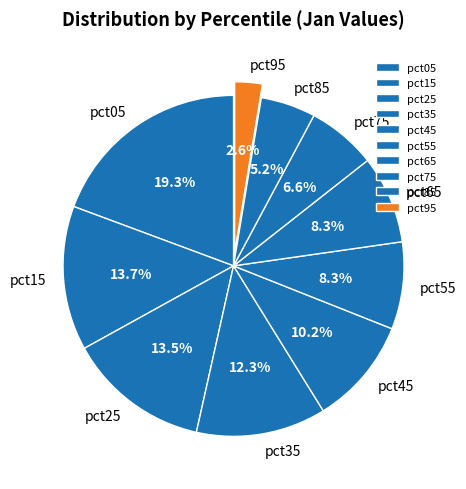

How many segments does this pie chart have?

10